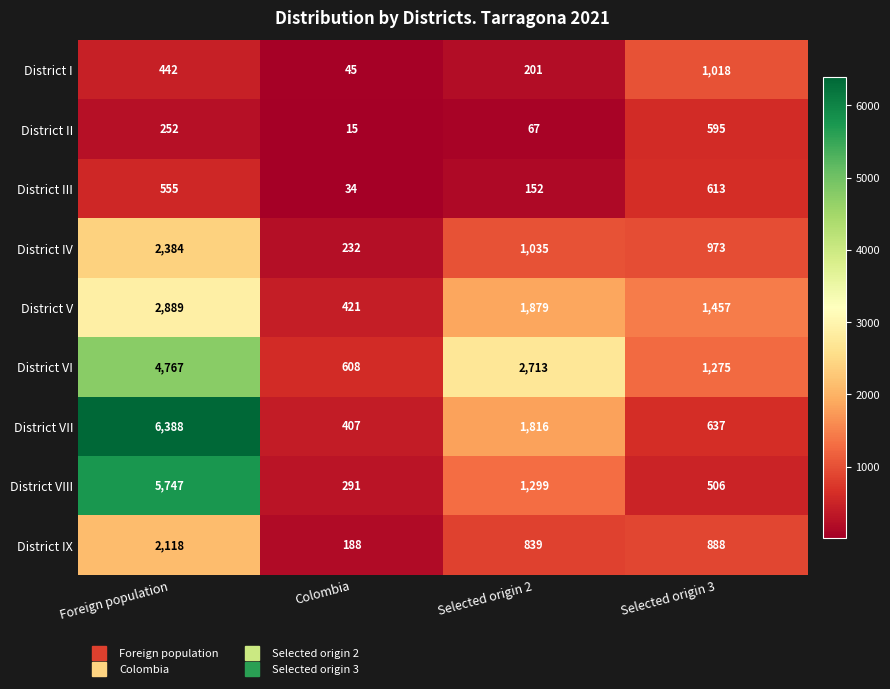

What is the greatest value displayed?

6388